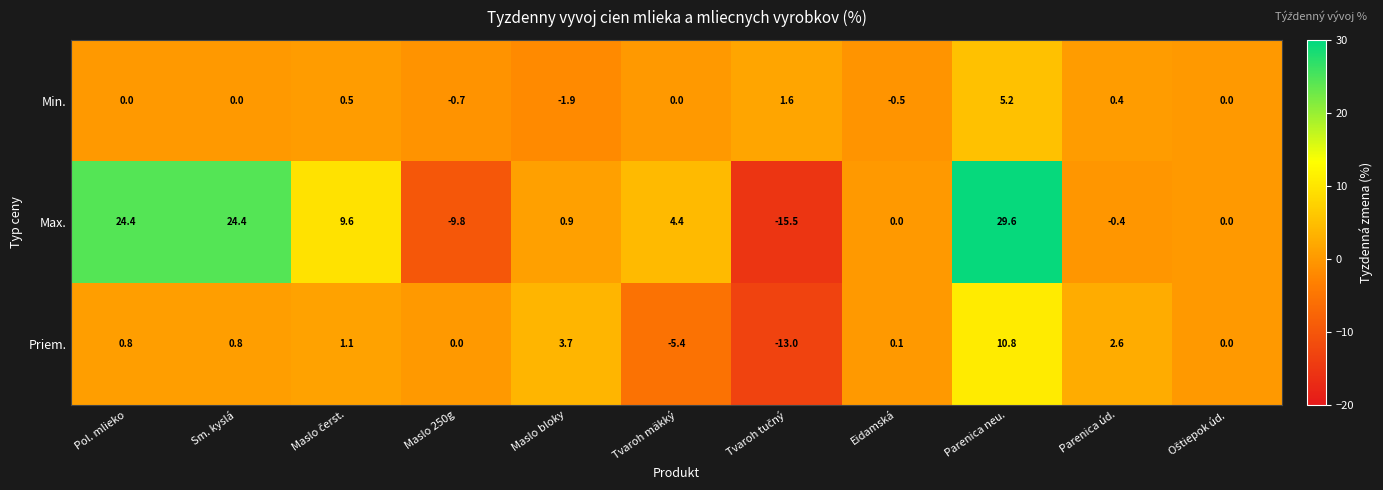

At which category is the sum across all series the highest?

Parenica neu.